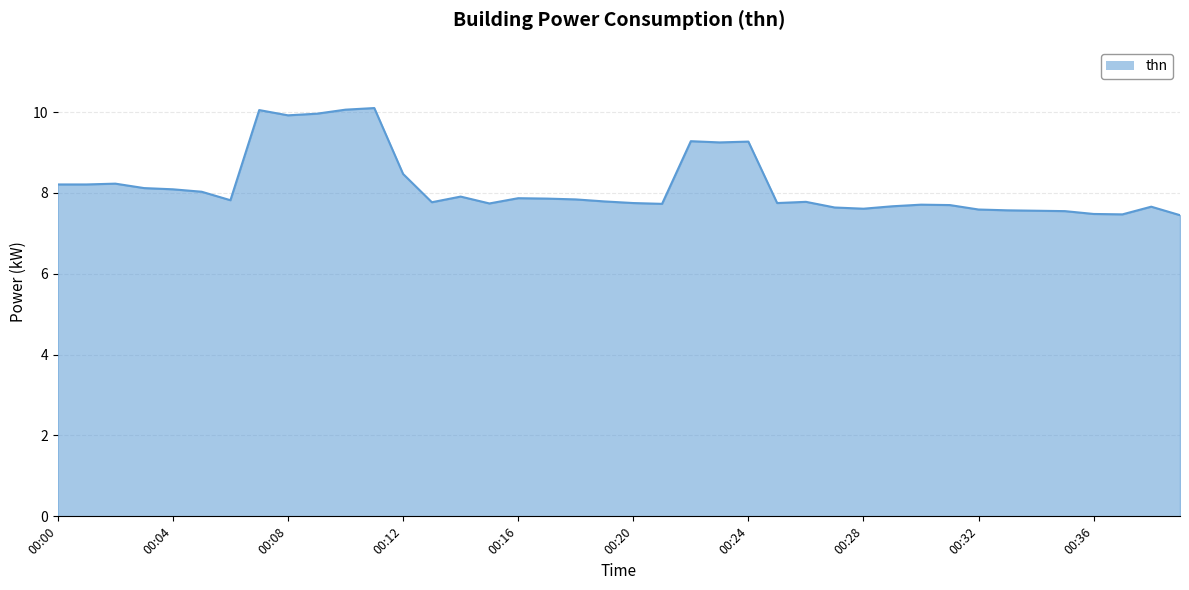

How many lines are shown in the chart?

1